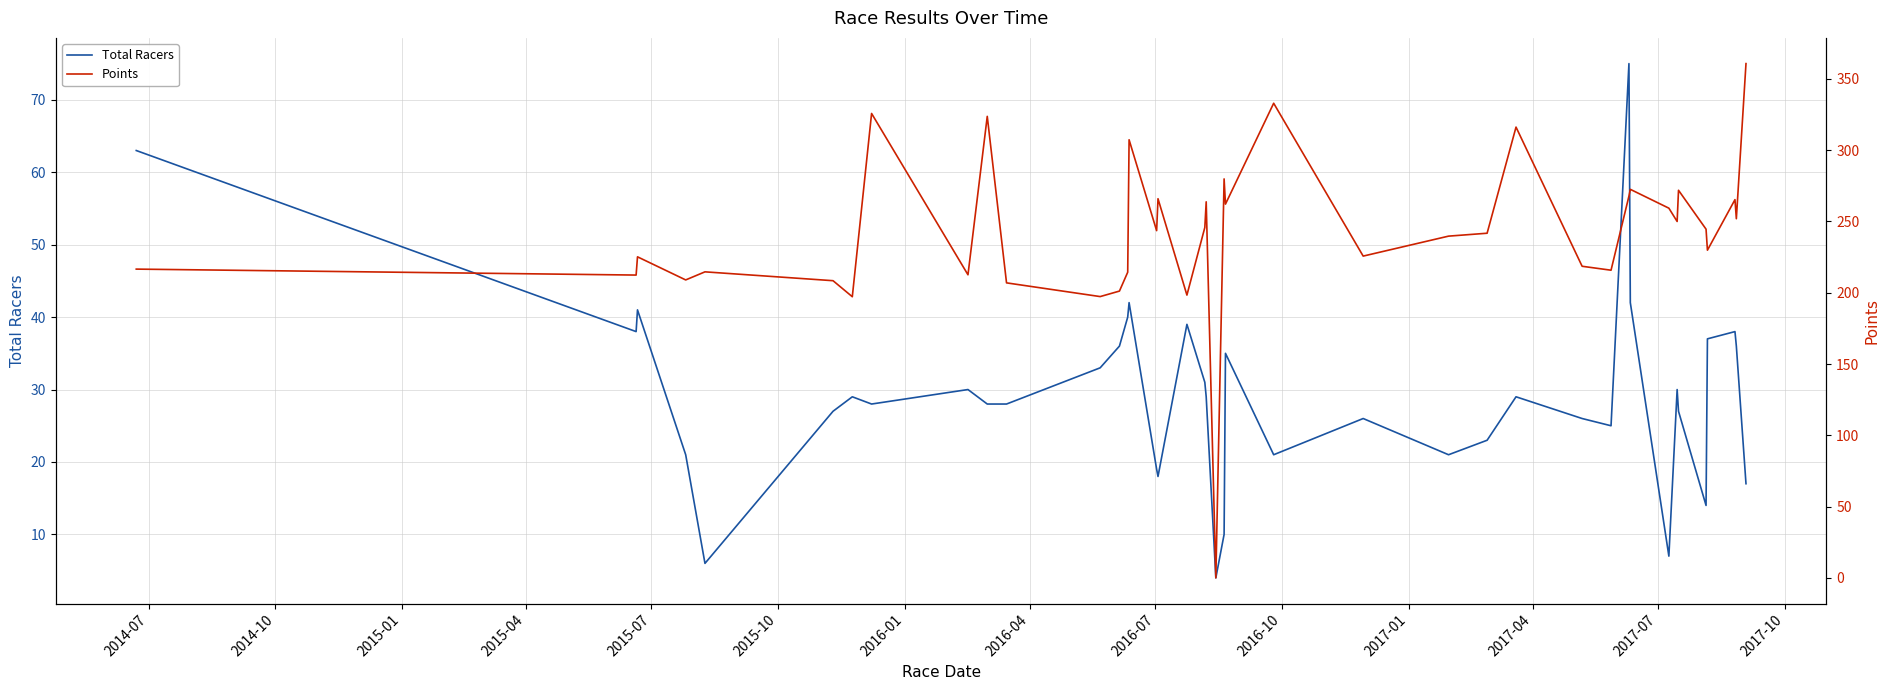

Does the chart display data point markers on the line(s)?

No